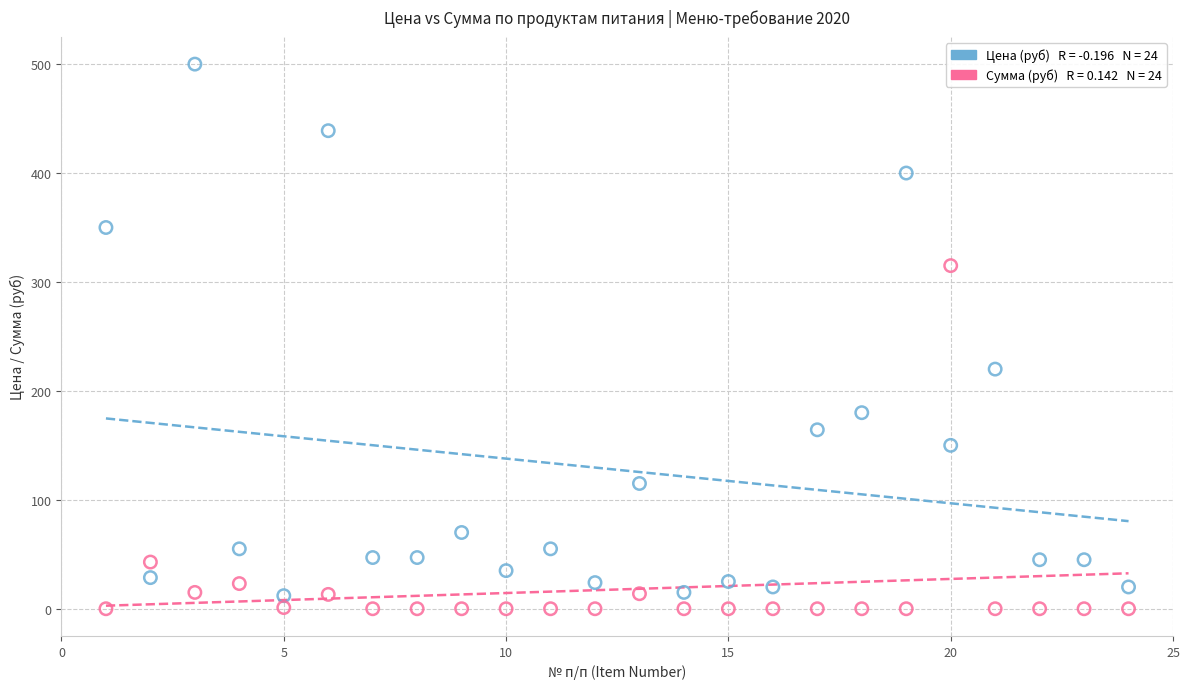

Across all data points, what is the range of Y values (max minus min)?

500.0